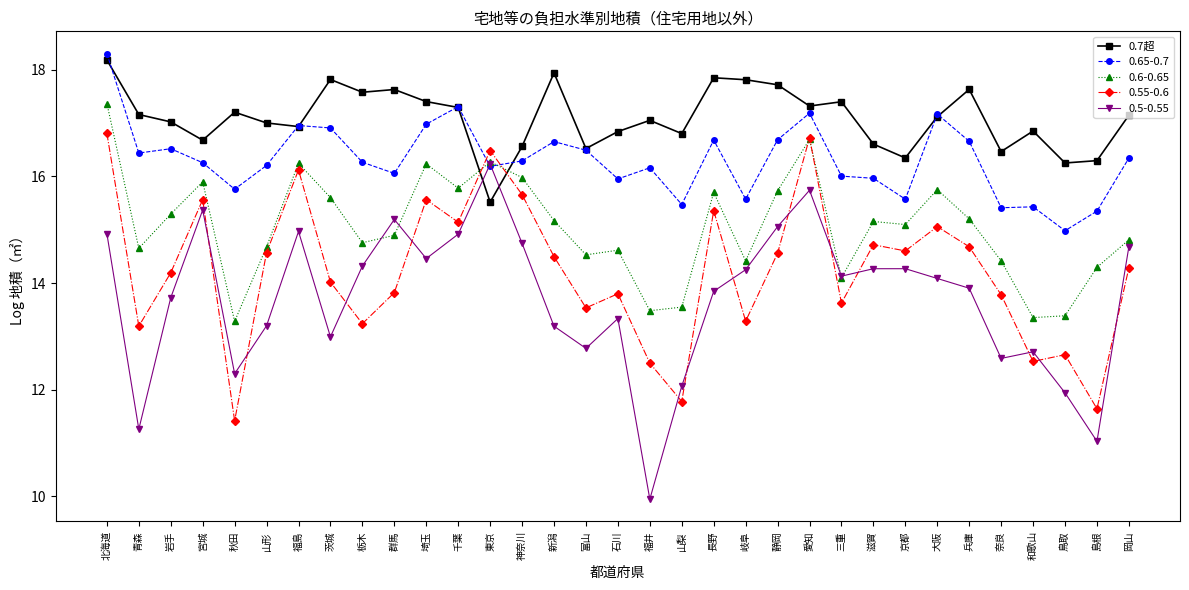

List the series in order of their overall mean, highest first.

0.7超, 0.65-0.7, 0.6-0.65, 0.55-0.6, 0.5-0.55